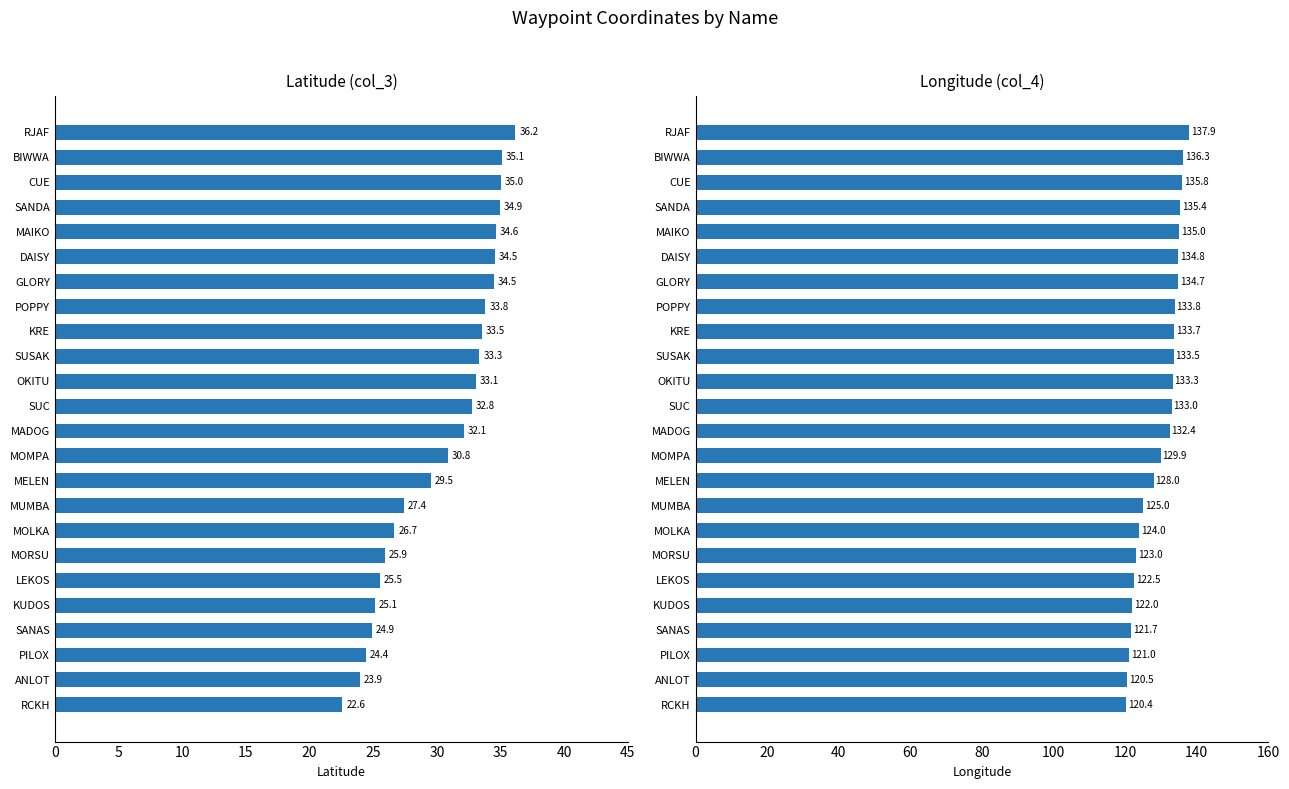

Does the chart contain stacked bars?

No